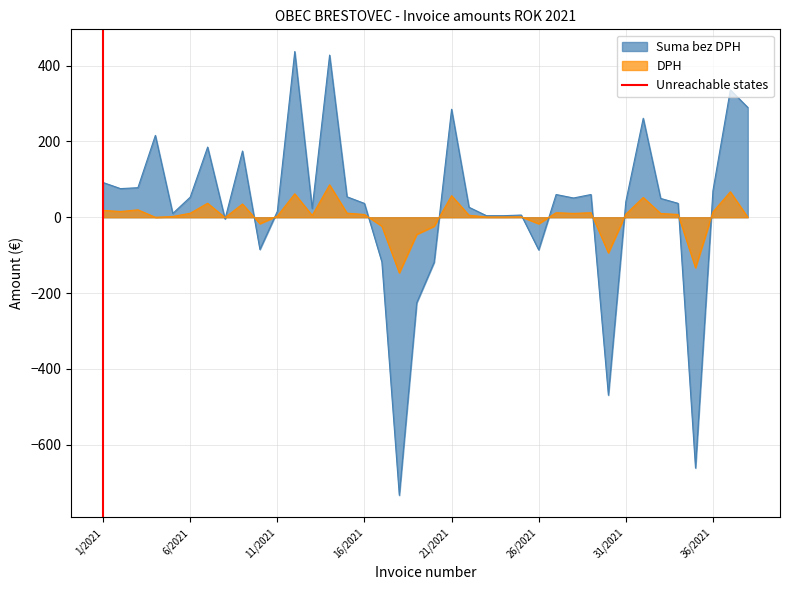

What is the maximum value for DPH?

85.6